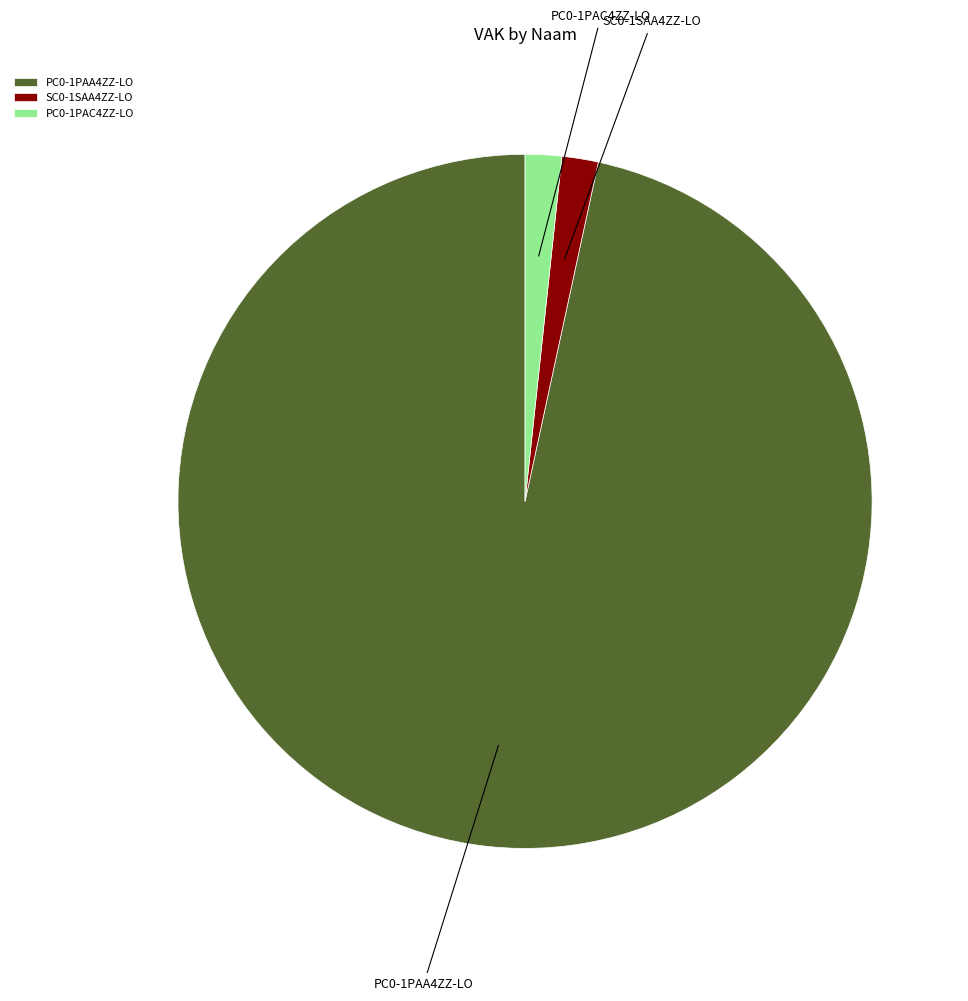

Combined, do PC0-1PAC4ZZ-LO and PC0-1PAA4ZZ-LO account for over 50%?

Yes